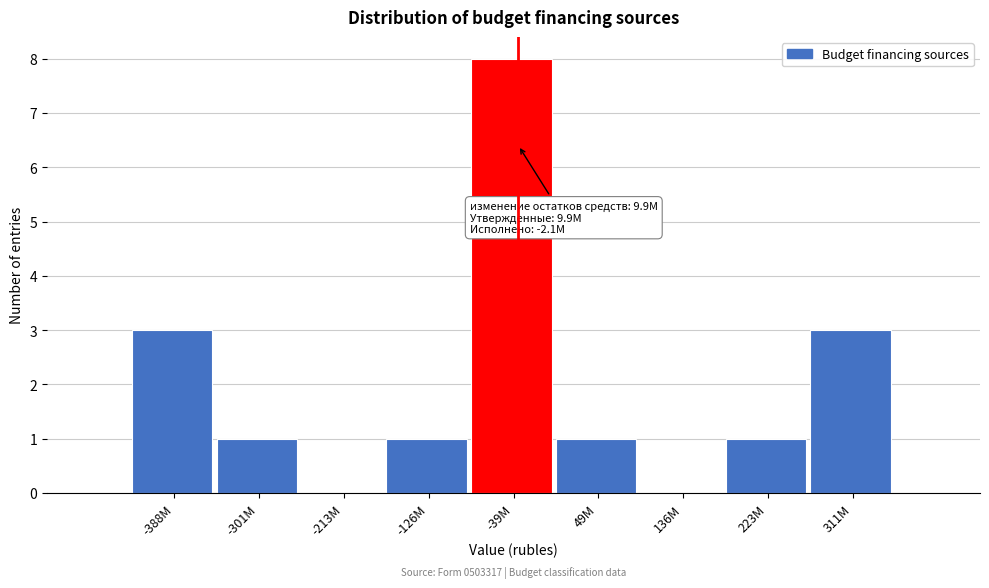

Reading left to right, list all the values displayed in this chart.

-388M=3	-301M=1	-213M=0	-126M=1	-39M=8	49M=1	136M=0	223M=1	311M=3